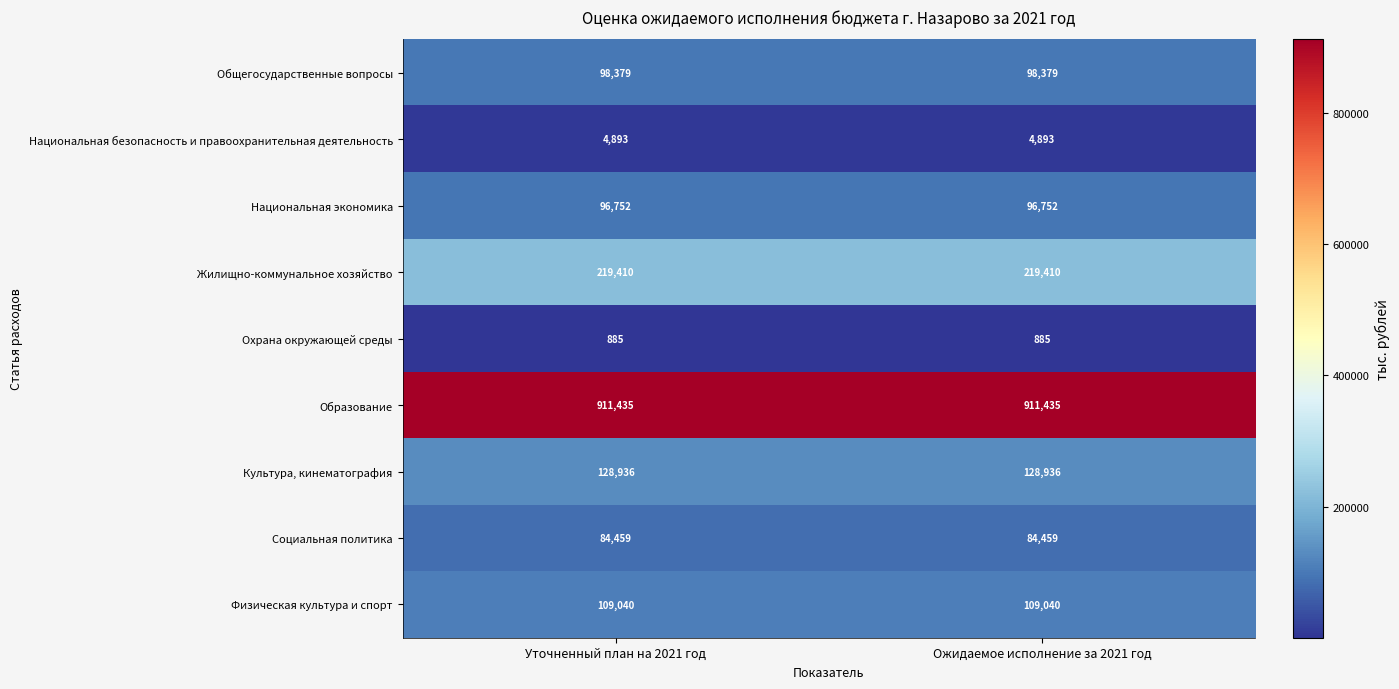

Which series has the largest total across all categories?

Образование